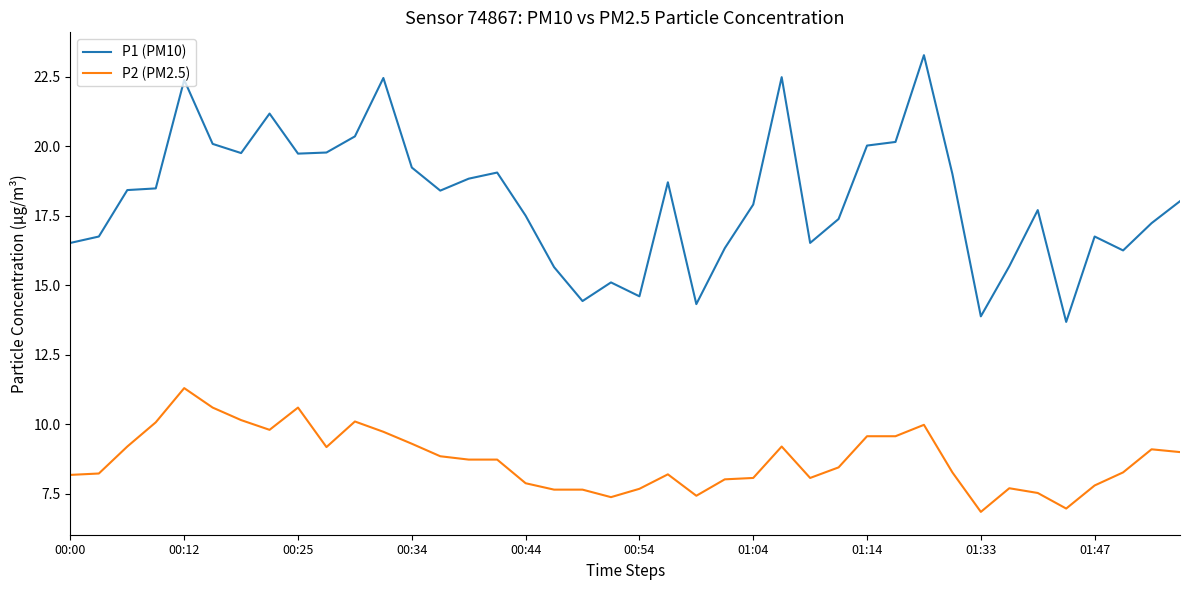

True or false: P1 (PM10) and P2 (PM2.5) intersect in this chart.

False